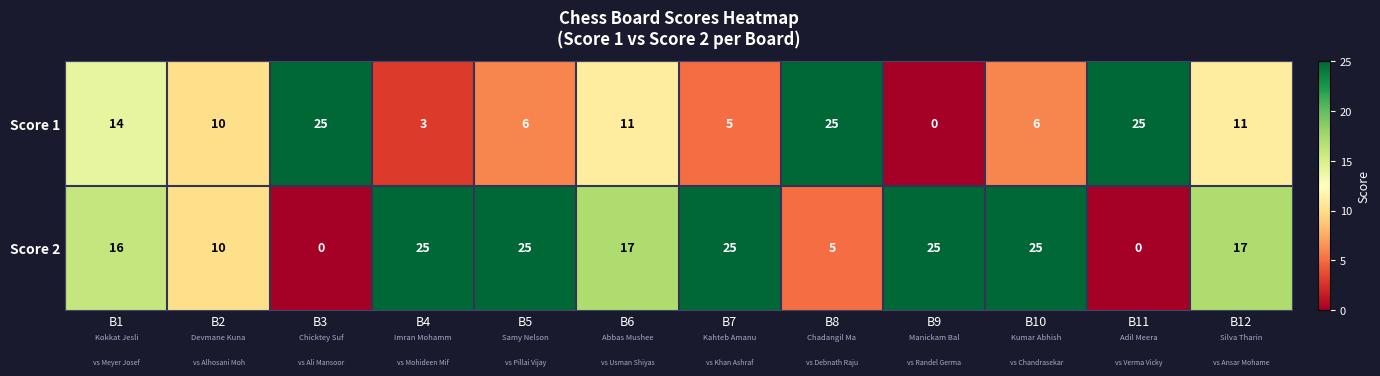

What is the maximum value shown in the chart?

25